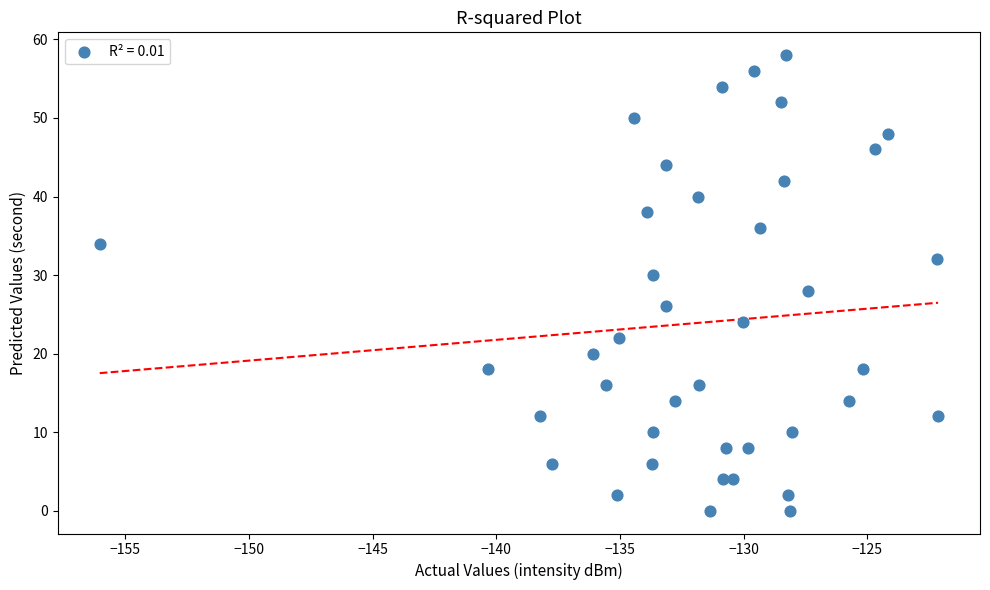

What is the range of Y values (max minus min)?

58